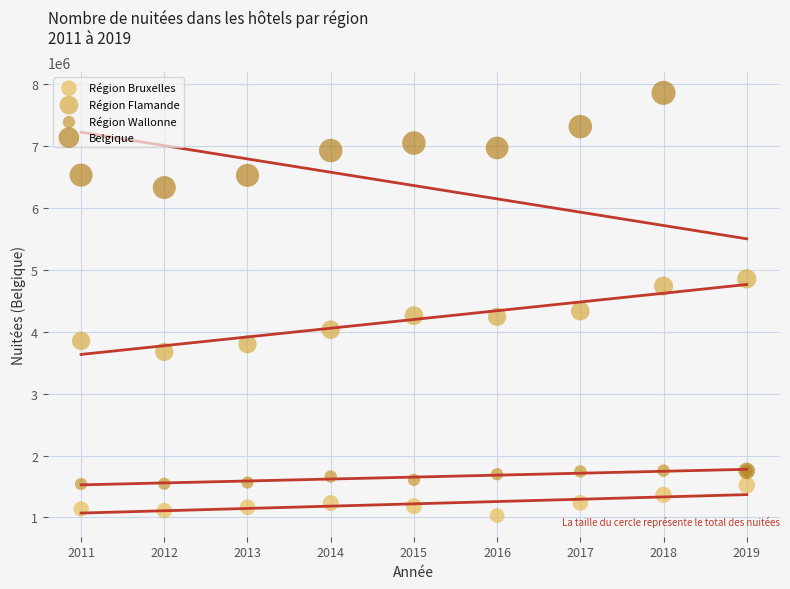

What are all the series names shown in the legend?

Région Bruxelles, Région Flamande, Région Wallonne, Belgique